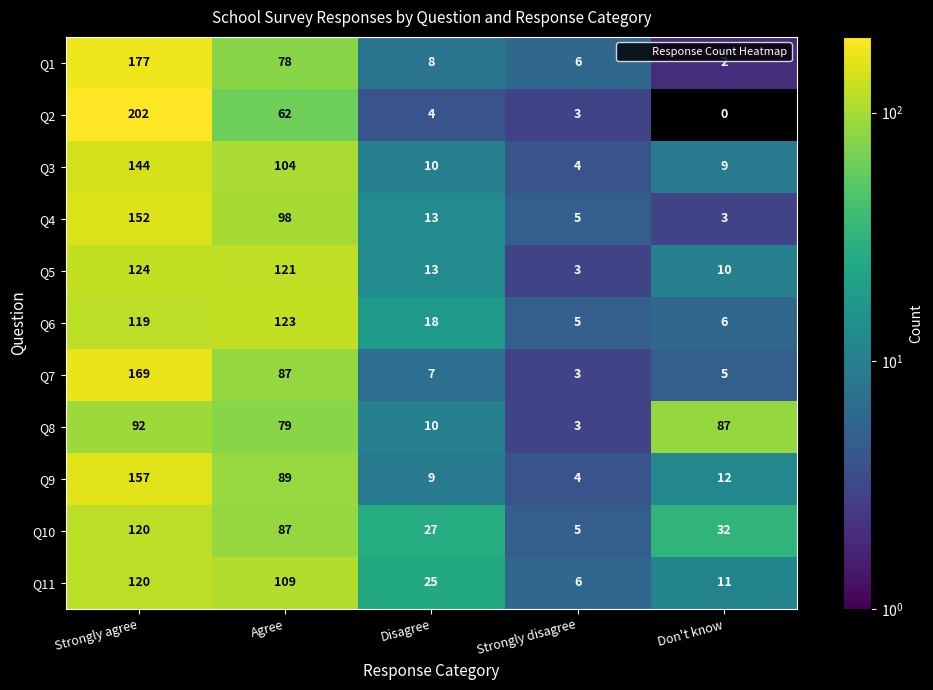

Which series has the largest range (max minus min)?

Q2